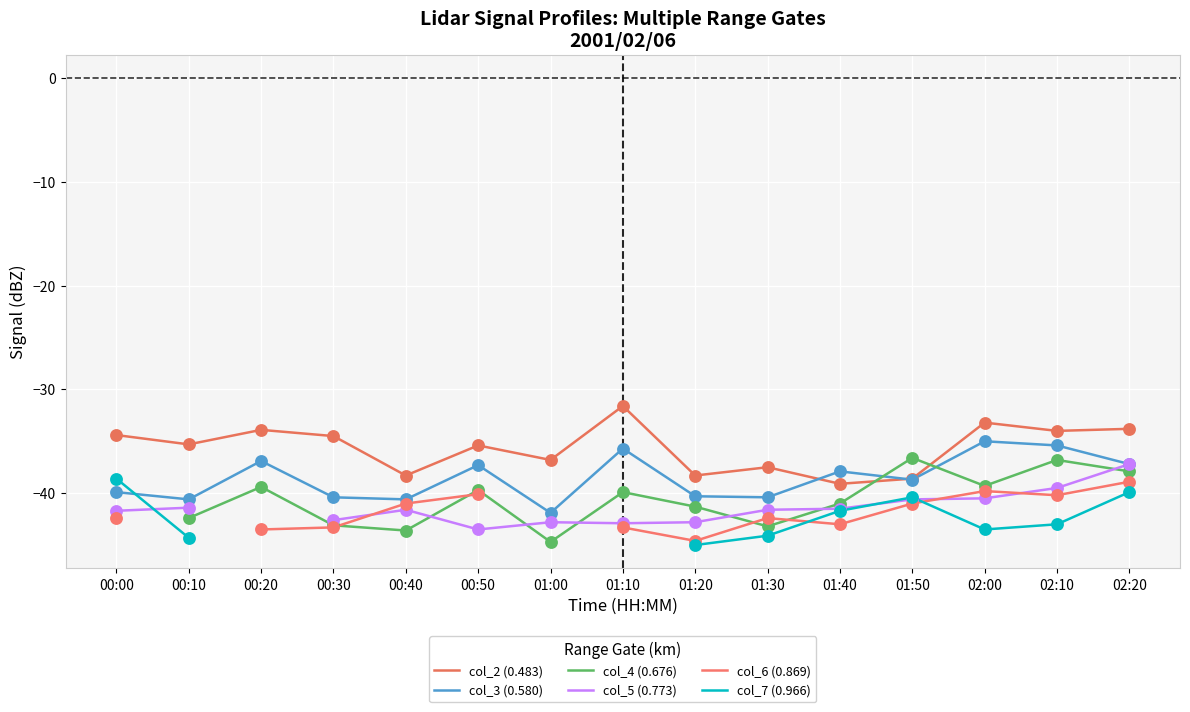

At which category is the sum across all series the highest?

02:20